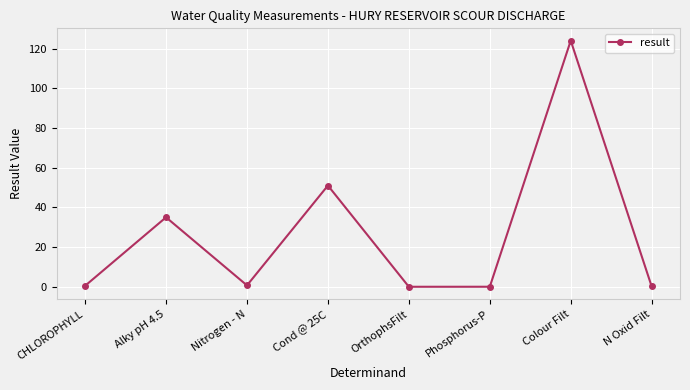

What is the greatest value displayed?

124.0